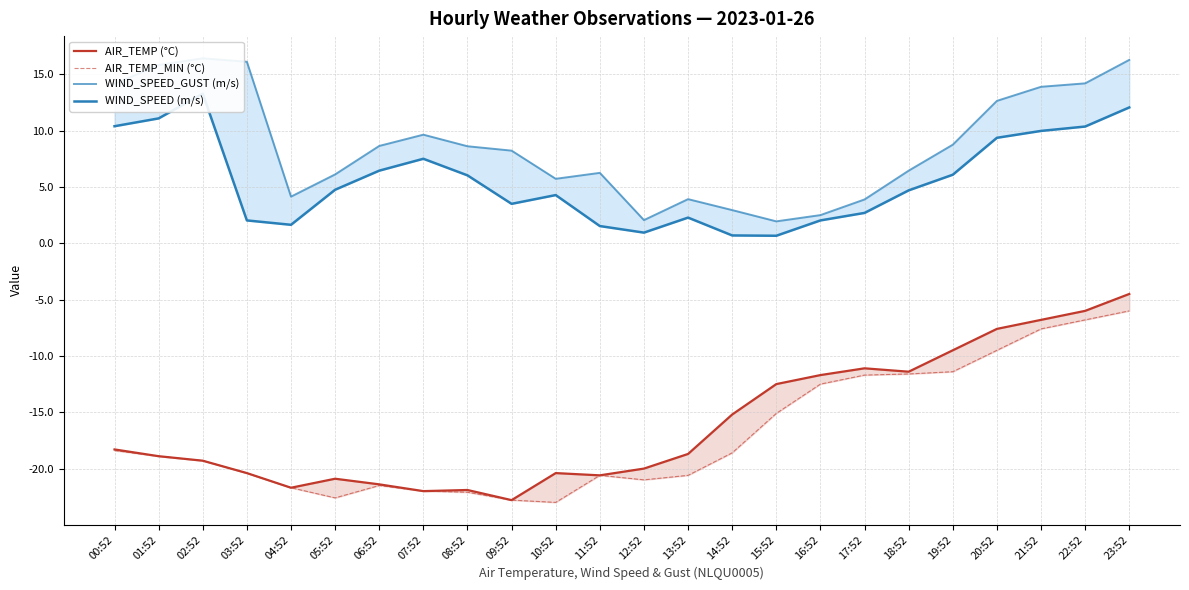

What is the spread (max minus min) of values at 23:52?

22.3